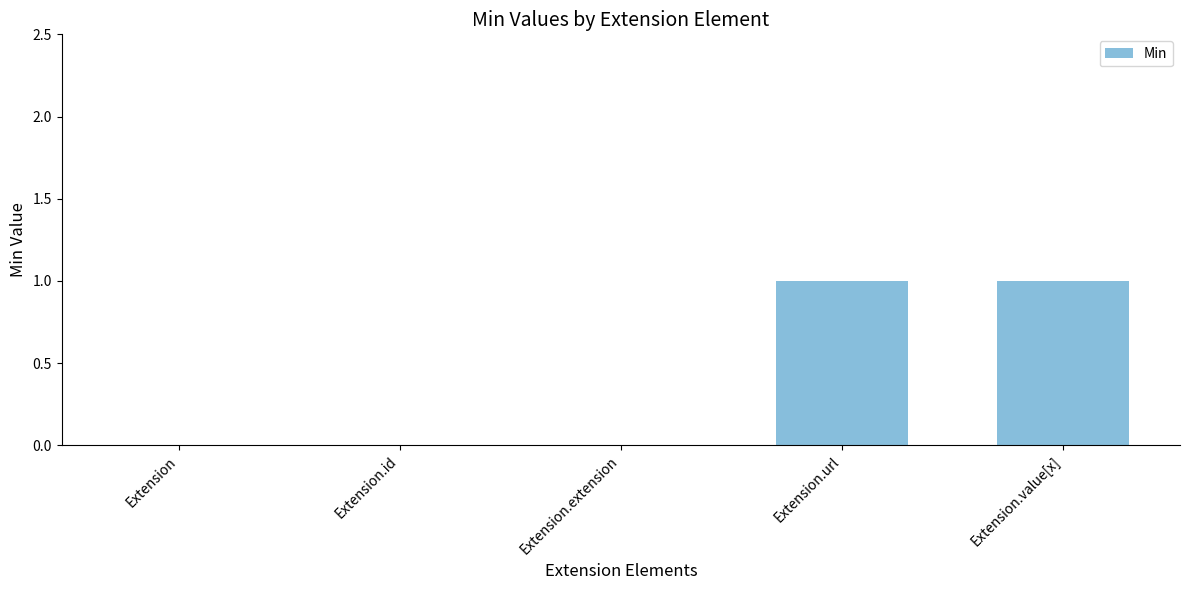

Is it true that the value at Extension.value[x] is 0?

False